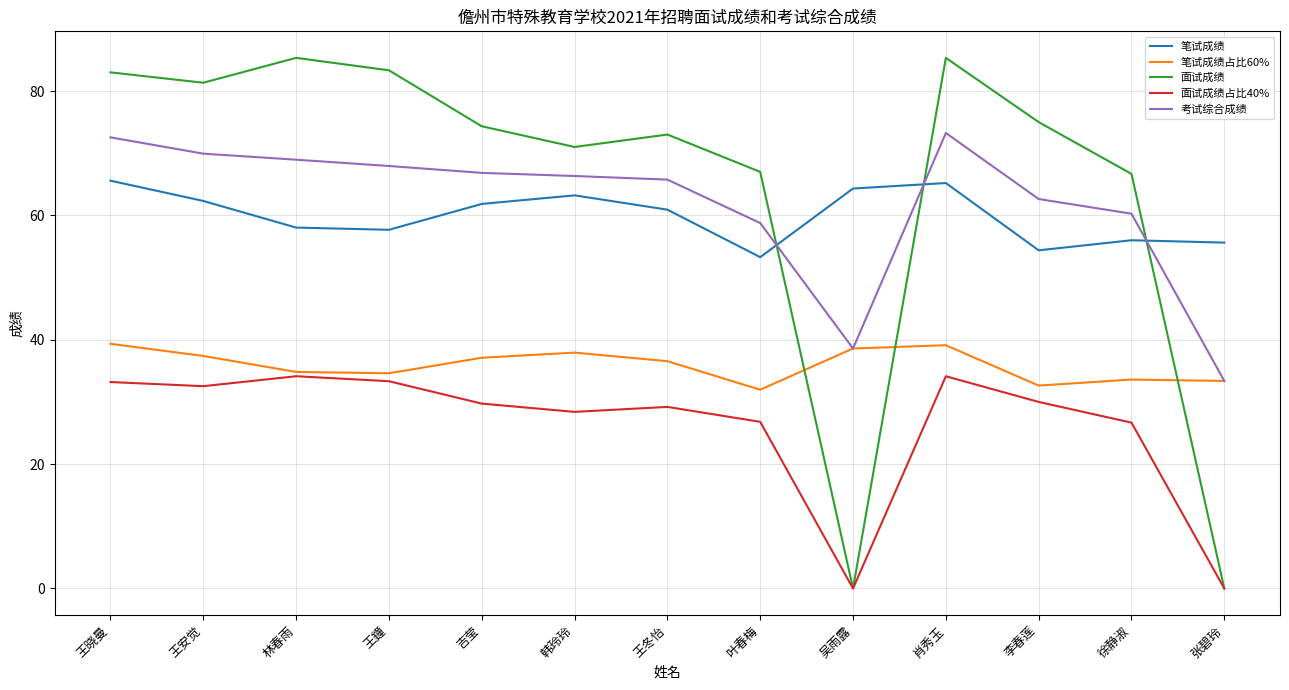

What is the maximum value for 面试成绩占比40%?

34.1